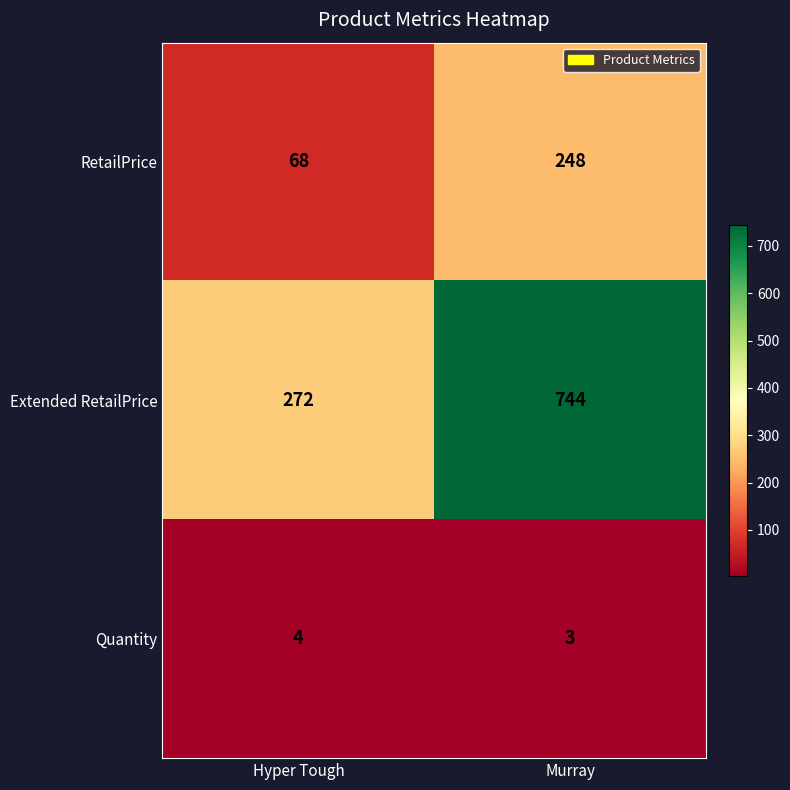

Is the value of RetailPrice at Hyper Tough greater than the value of Extended RetailPrice at Hyper Tough?

No